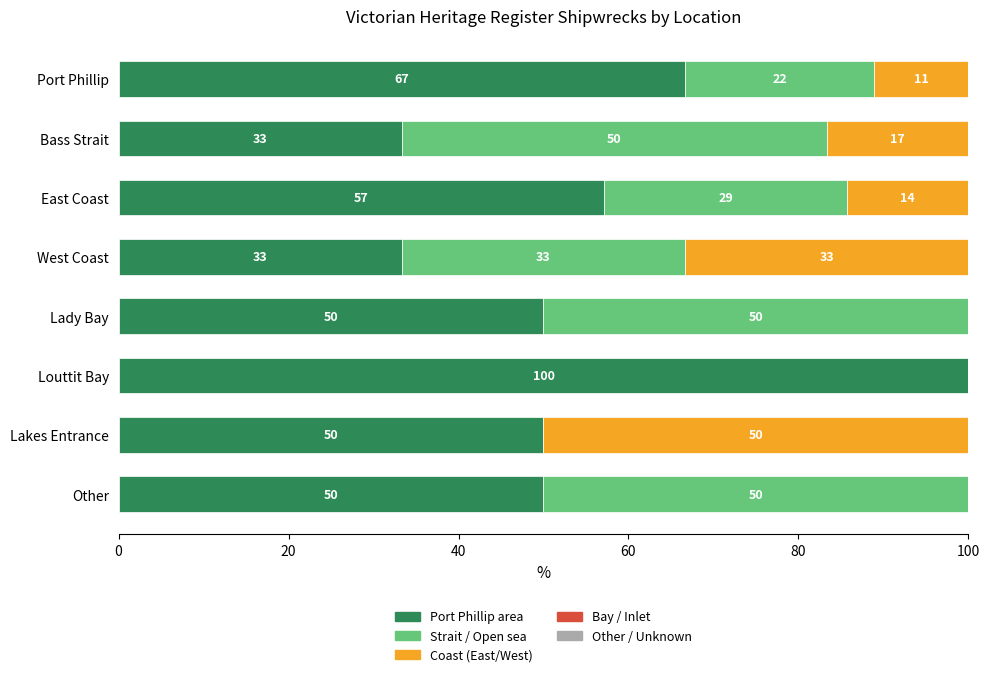

What is the total value across all series at Lady Bay?

100.0